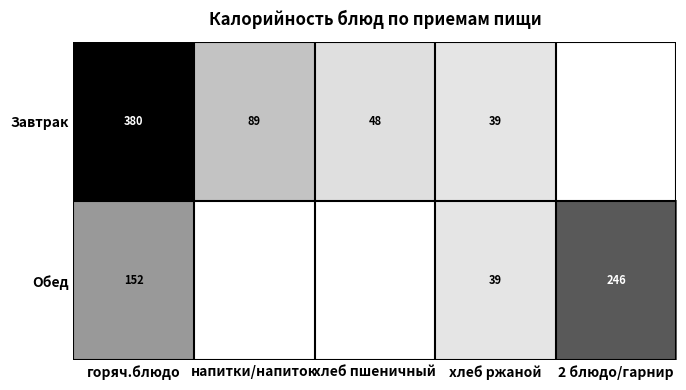

At горяч.блюдо, list the series in order from smallest to largest.

Обед, Завтрак